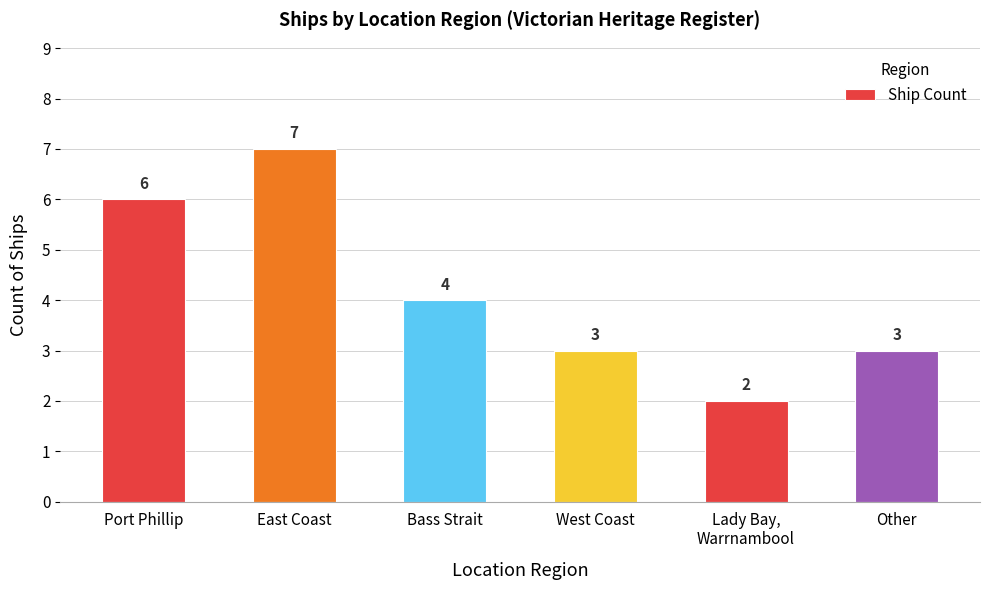

Does the chart contain stacked bars?

No